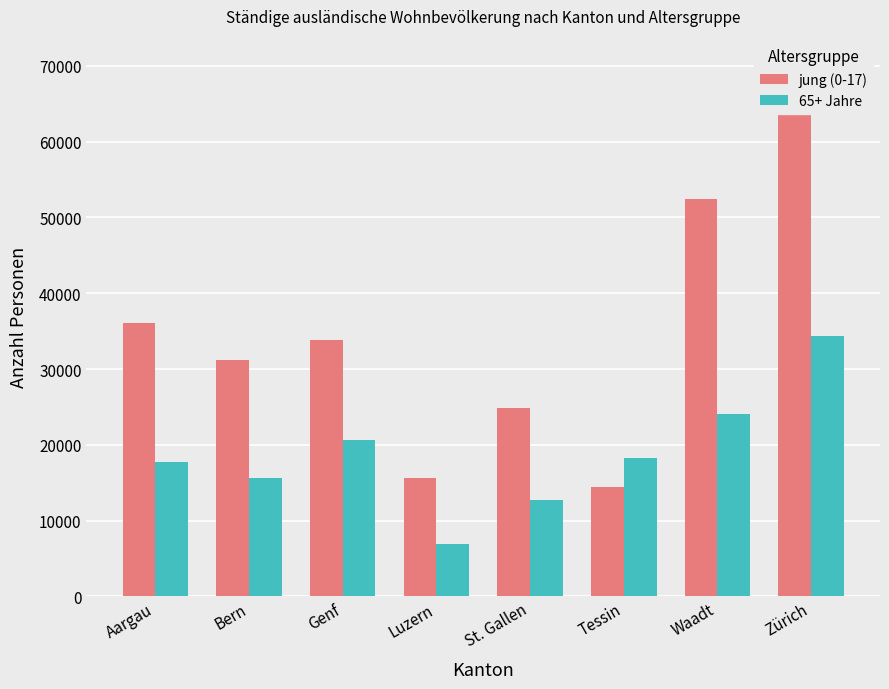

True or false: 65+ Jahre has a value of 24012 at Waadt.

True